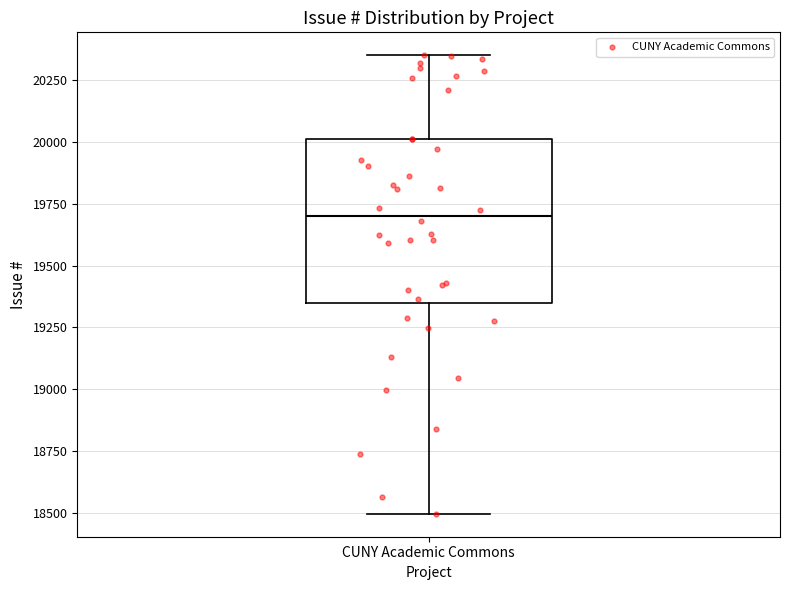

Transcribe this box plot: give where the median line is, the range the box spans, and where the two whiskers end, as read against the y-axis. The values are not printed on the chart, so give them approximately, as read against the axis.

median 19700, box 19350 to 20000, whiskers 18500 to 20350